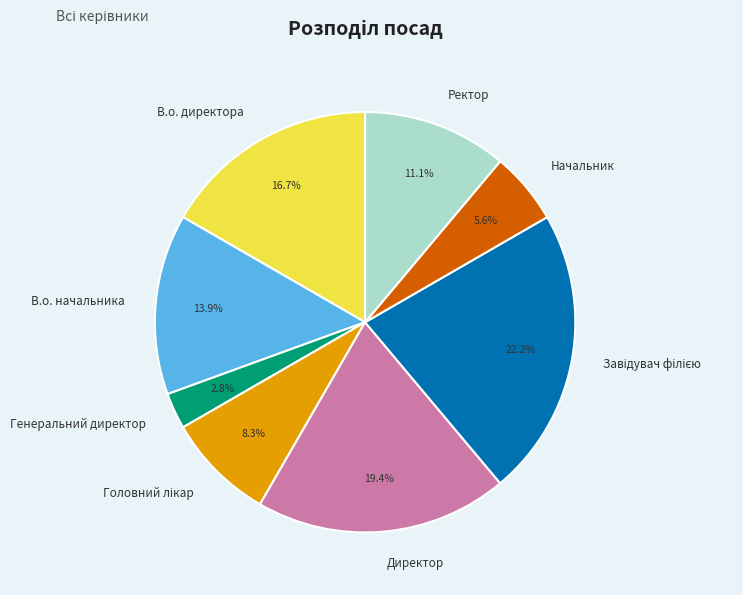

Count the number of slices in the pie.

8